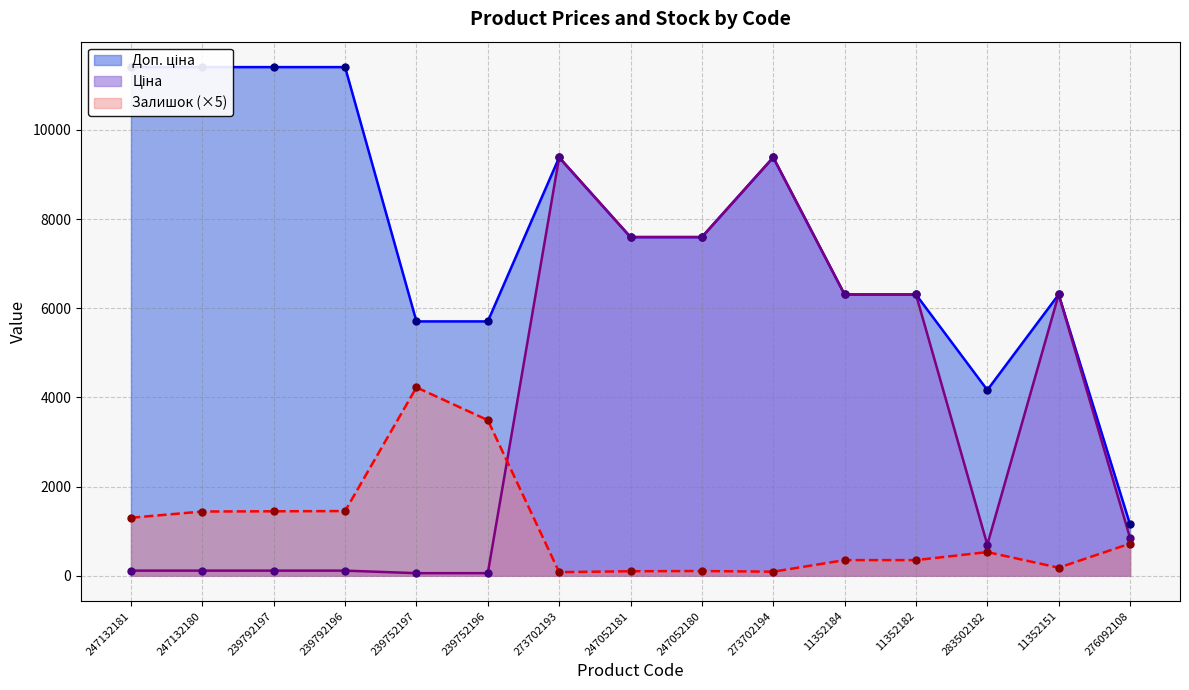

At which label is Залишок closest to 2152?

239792196